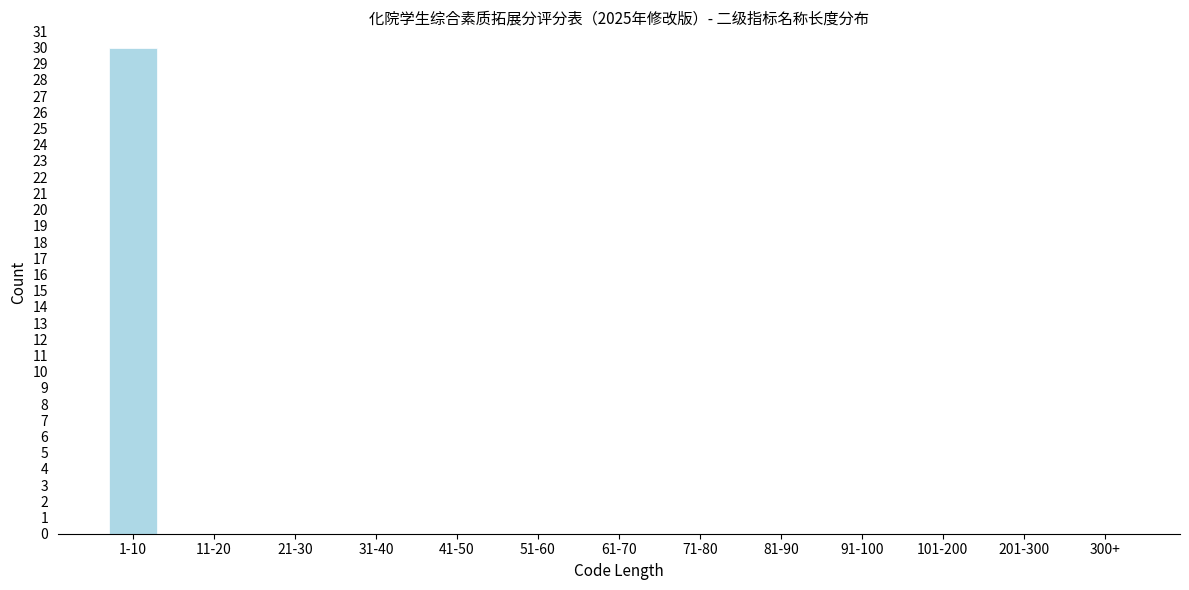

Reading left to right, extract all data points from this chart.

1-10=30	11-20=0	21-30=0	31-40=0	41-50=0	51-60=0	61-70=0	71-80=0	81-90=0	91-100=0	101-200=0	201-300=0	300+=0